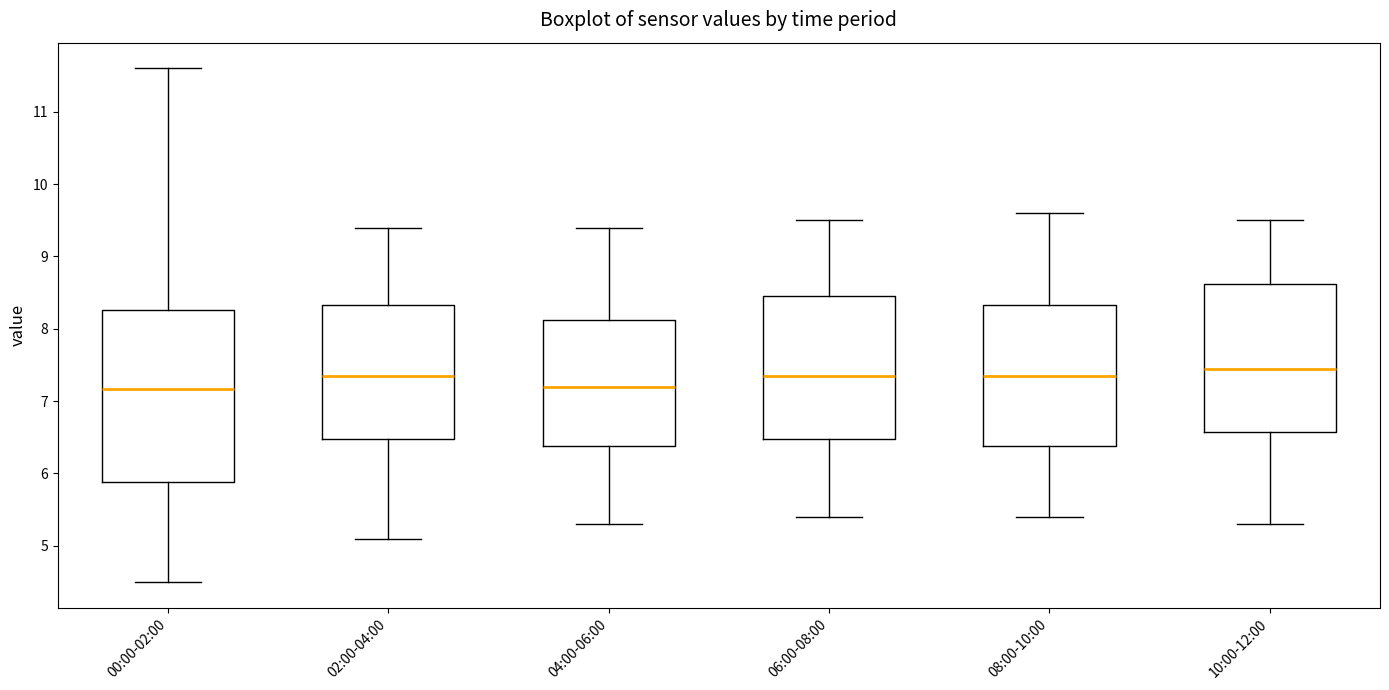

Reading left to right, read every box against the y-axis: the position of its median line, the range the box covers, and the ends of its whiskers. The values are not printed on the chart, so give them approximately, as read against the axis.

00:00-02:00: median 7.2, box 5.9 to 8.3, whiskers 4.5 to 11.6
02:00-04:00: median 7.4, box 6.5 to 8.3, whiskers 5.1 to 9.4
04:00-06:00: median 7.2, box 6.4 to 8.1, whiskers 5.3 to 9.4
06:00-08:00: median 7.4, box 6.5 to 8.5, whiskers 5.4 to 9.5
08:00-10:00: median 7.4, box 6.4 to 8.3, whiskers 5.4 to 9.6
10:00-12:00: median 7.5, box 6.6 to 8.6, whiskers 5.3 to 9.5